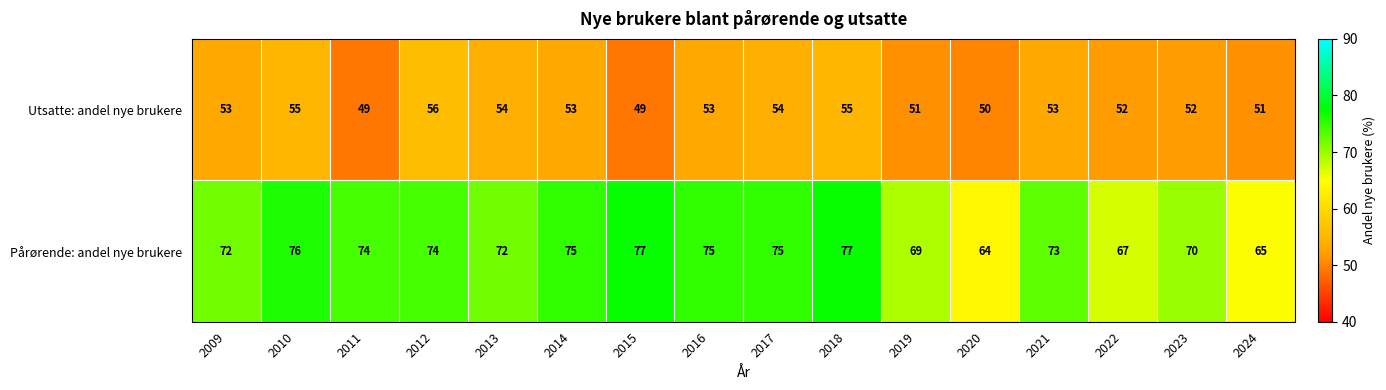

Is it true that Utsatte: andel nye brukere equals 87 at 2019?

False